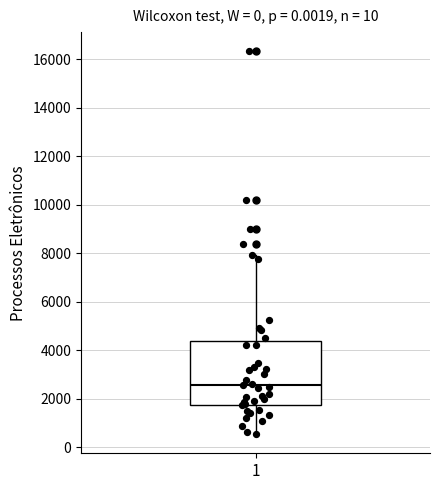

Where does the lower whisker of the box at x = 1 end on the y-axis? The values are not printed on the chart, so give them approximately, as read against the axis.

600